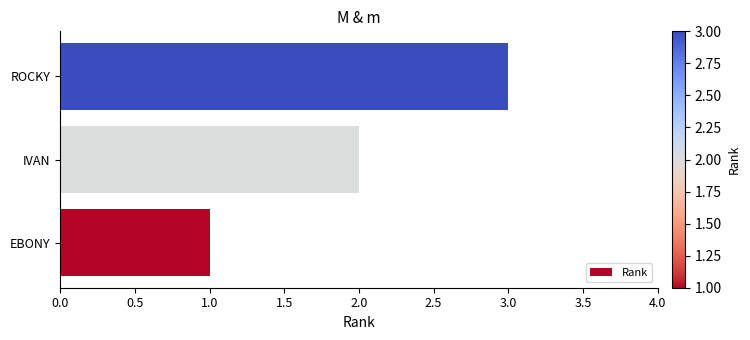

What is the difference between the maximum and minimum values?

2